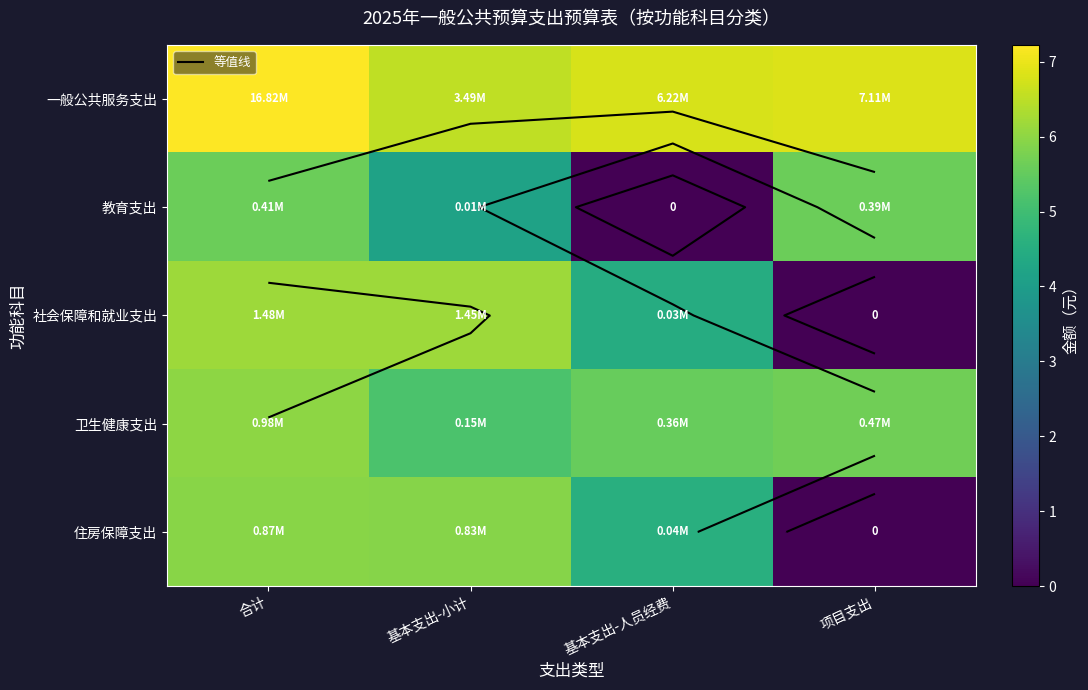

Which has a higher value, 项目支出 or 基本支出-小计?

项目支出